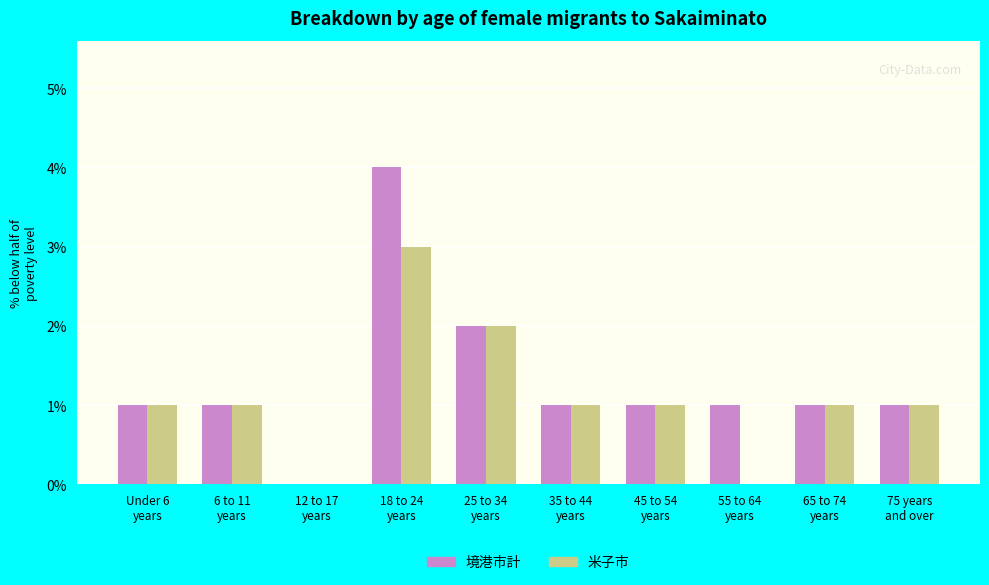

How many distinct data groups are displayed?

2